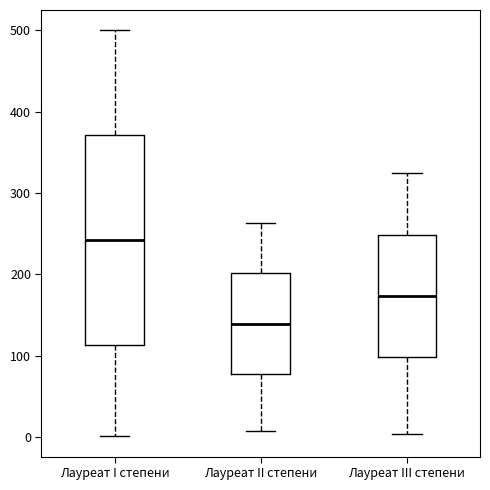

Reading left to right, read every box against the y-axis: the position of its median line, the range the box covers, and the ends of its whiskers. The values are not printed on the chart, so give them approximately, as read against the axis.

Лауреат I степени: median 240, box 110 to 370, whiskers 0 to 500
Лауреат II степени: median 140, box 80 to 200, whiskers 10 to 260
Лауреат III степени: median 170, box 100 to 250, whiskers 0 to 320